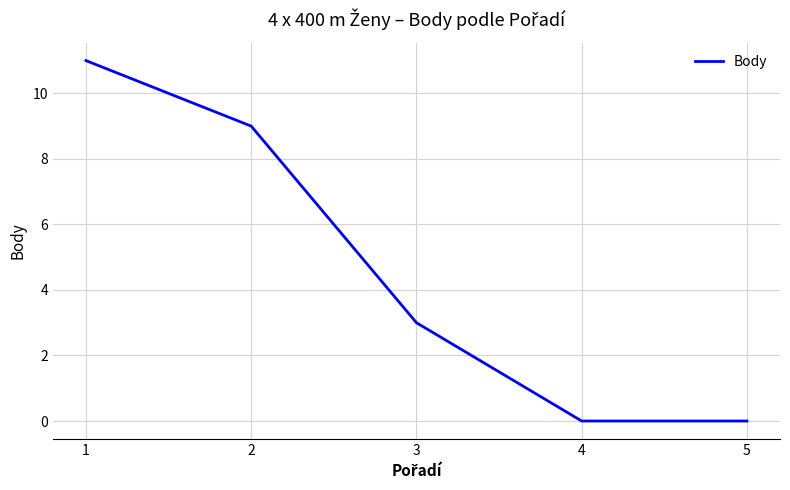

True or false: the data shows 11 at 1.

True